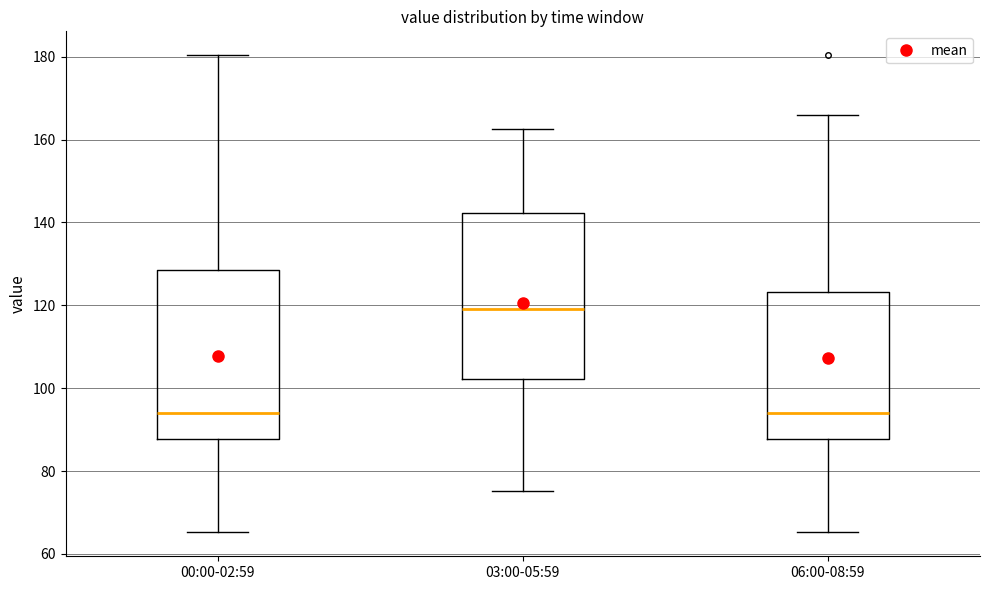

Where is the lower edge of the box for 06:00-08:59 on the y-axis? The values are not printed on the chart, so give them approximately, as read against the axis.

88